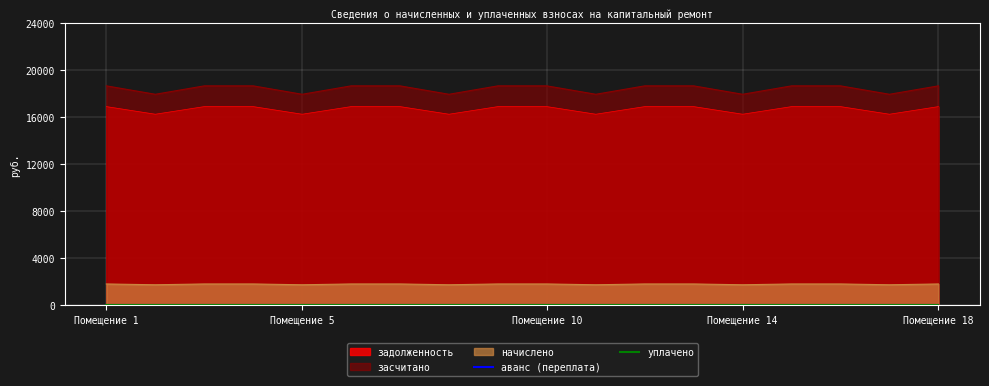

Read the засчитано value at 17.

1701.0